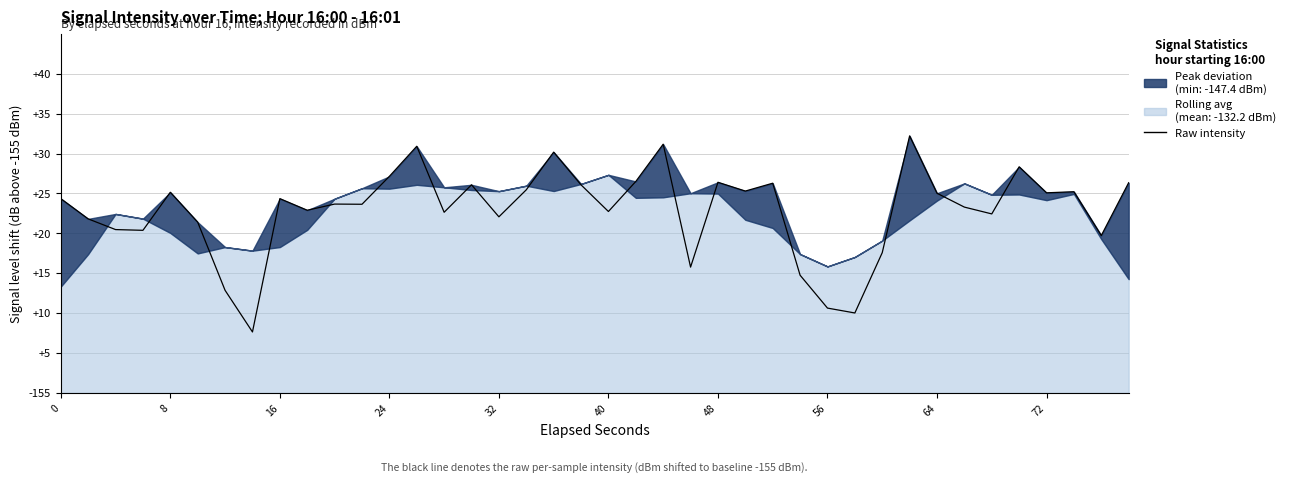

What is the average value?

22.8